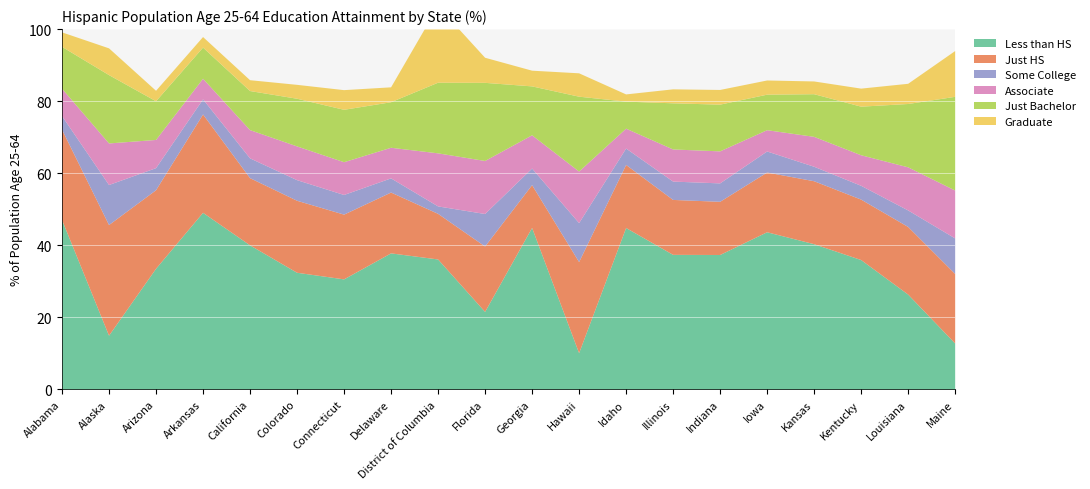

Which label corresponds to the largest value in the chart?

Arkansas